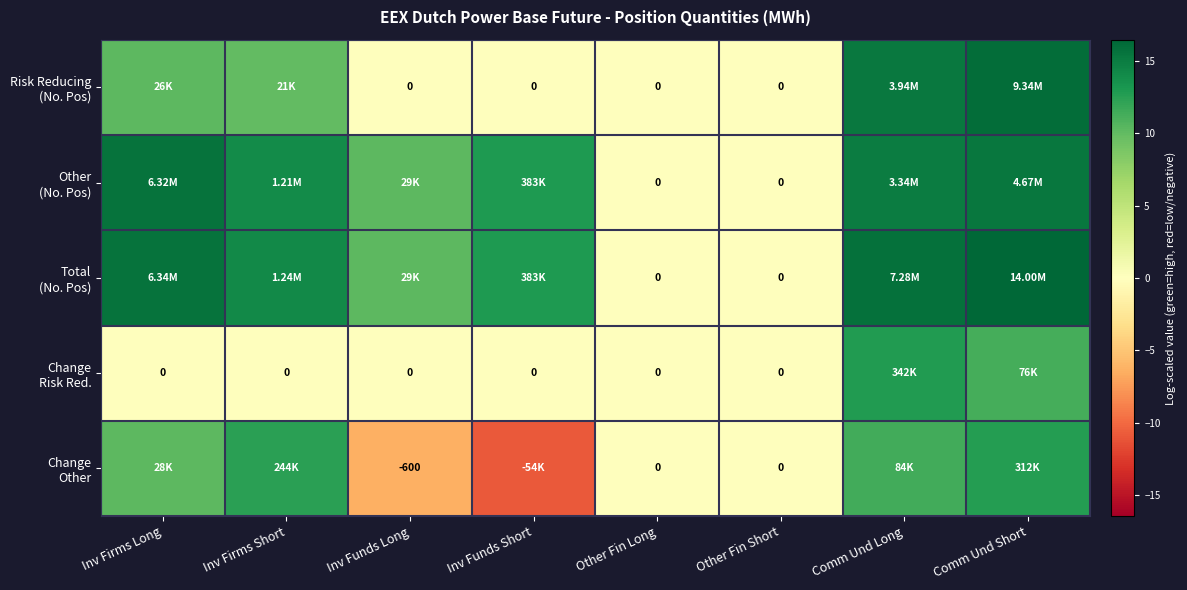

Which series has the largest total across all categories?

Total (No. Pos)